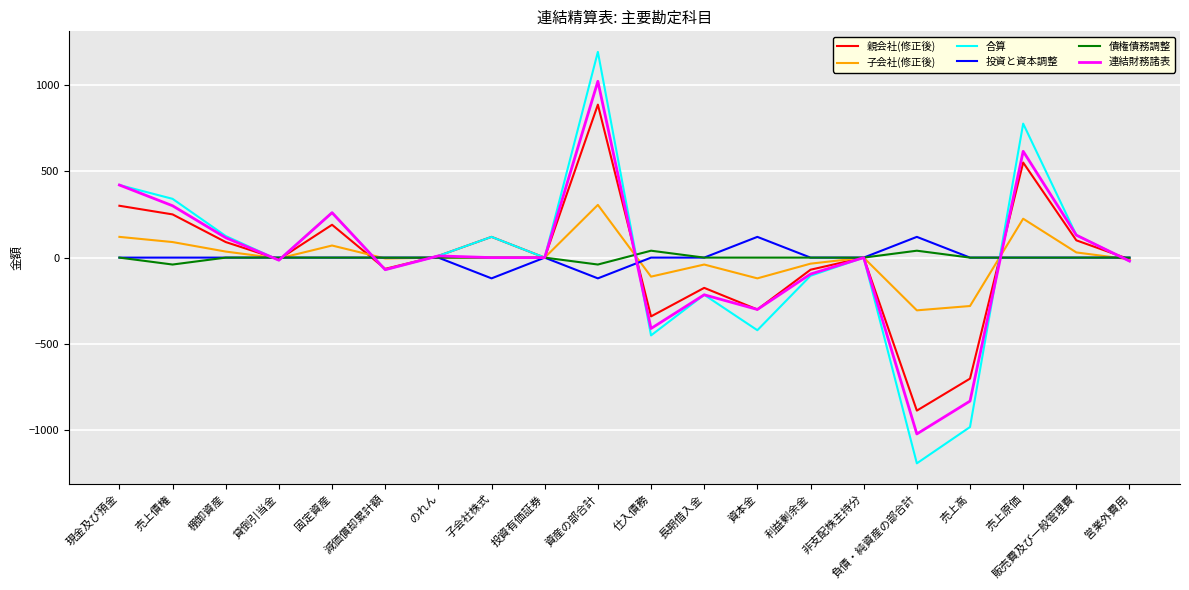

Is it true that 投資と資本調整 equals 0 at 売上原価?

True